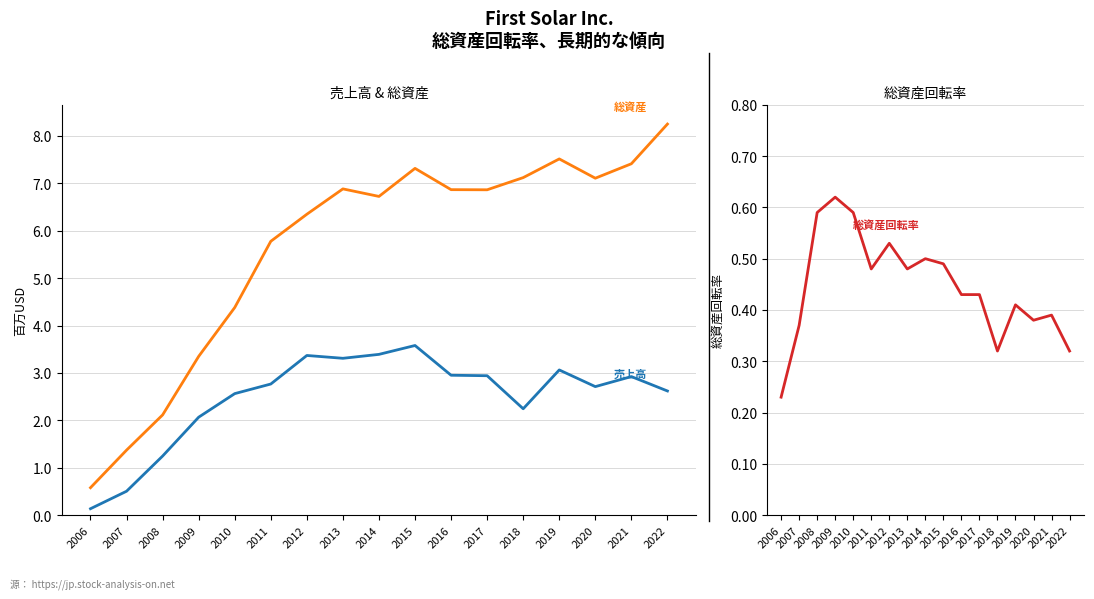

The 売上高 (百万USD) series shows 2.1 at 2015. True or false?

False